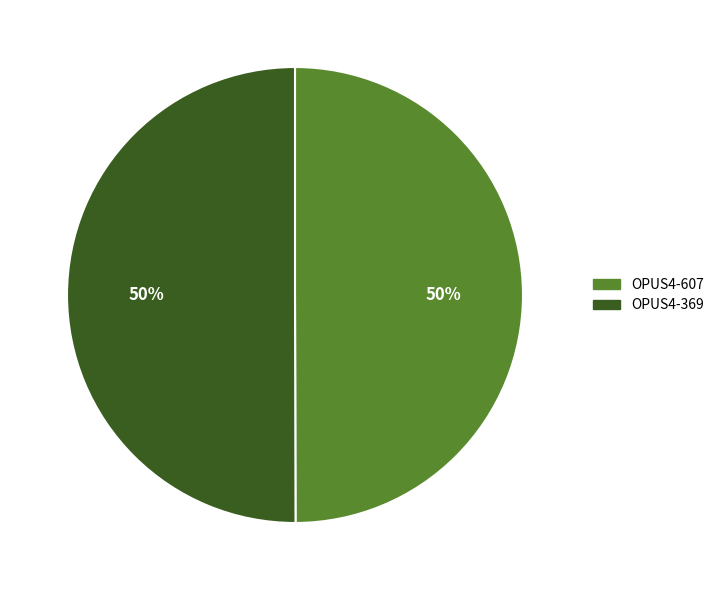

To the nearest percent, what percentage of the pie is OPUS4-369?

50%